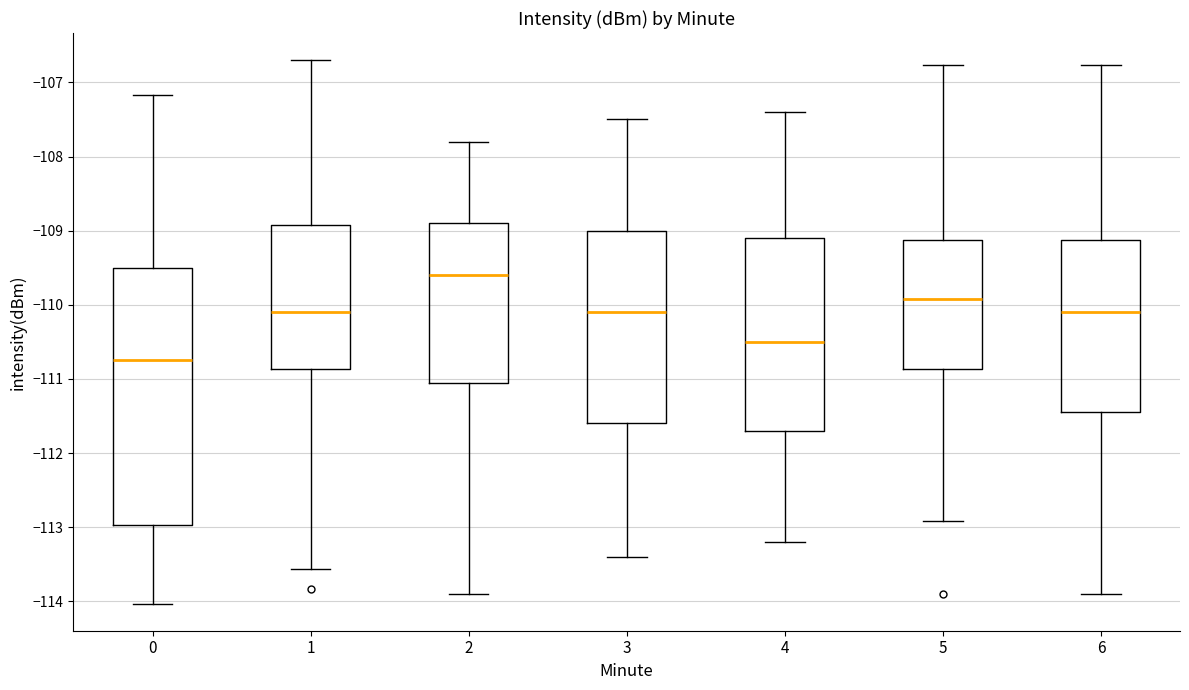

Which box's median line is the highest?

2